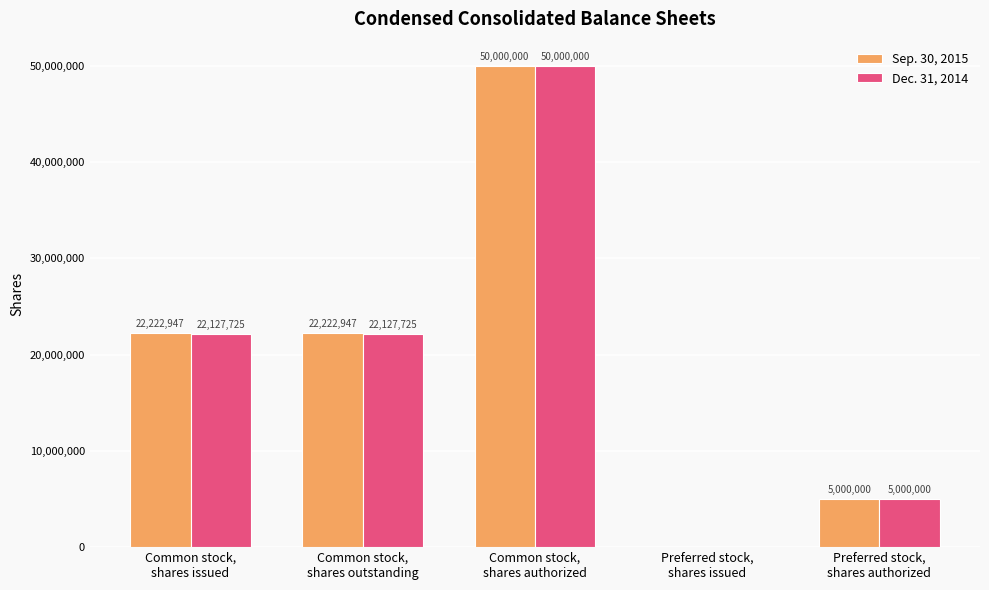

What is the sum of all Sep. 30, 2015 values?

99445894